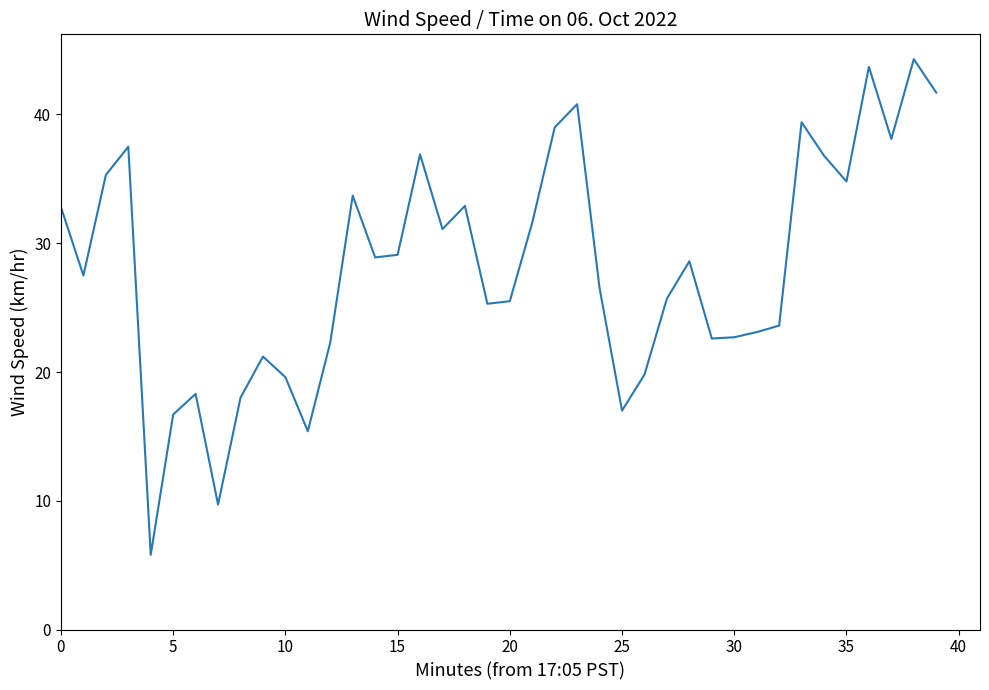

What is the minimum value shown in the chart?

5.8